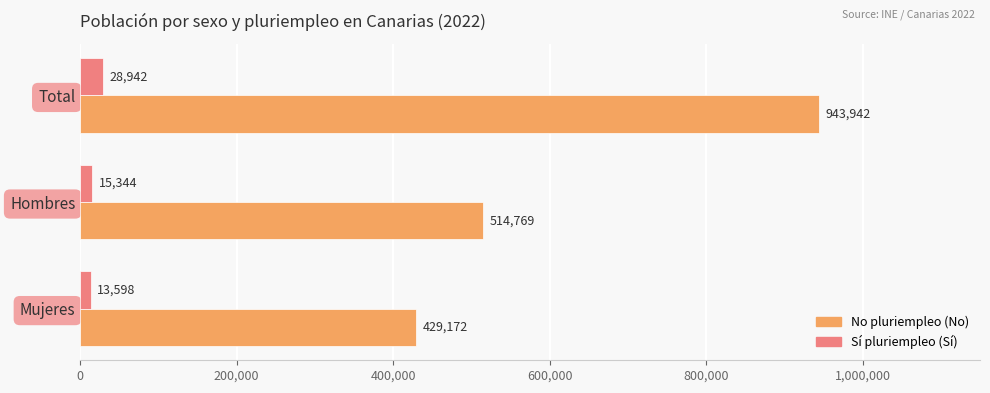

At which category is the sum across all series the highest?

Total